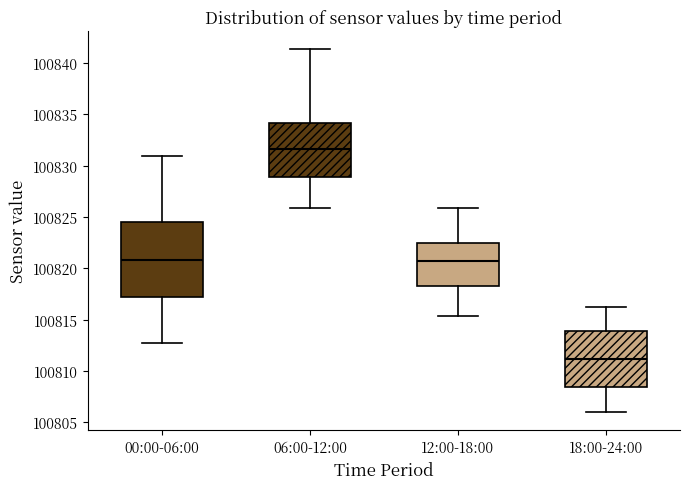

Reading left to right, read every box against the y-axis: the position of its median line, the range the box covers, and the ends of its whiskers. The values are not printed on the chart, so give them approximately, as read against the axis.

00:00-06:00: median 100821.0, box 100817.0 to 100824.5, whiskers 100812.5 to 100831.0
06:00-12:00: median 100831.5, box 100829.0 to 100834.0, whiskers 100826.0 to 100841.5
12:00-18:00: median 100820.5, box 100818.5 to 100822.5, whiskers 100815.5 to 100826.0
18:00-24:00: median 100811.0, box 100808.5 to 100814.0, whiskers 100806.0 to 100816.0